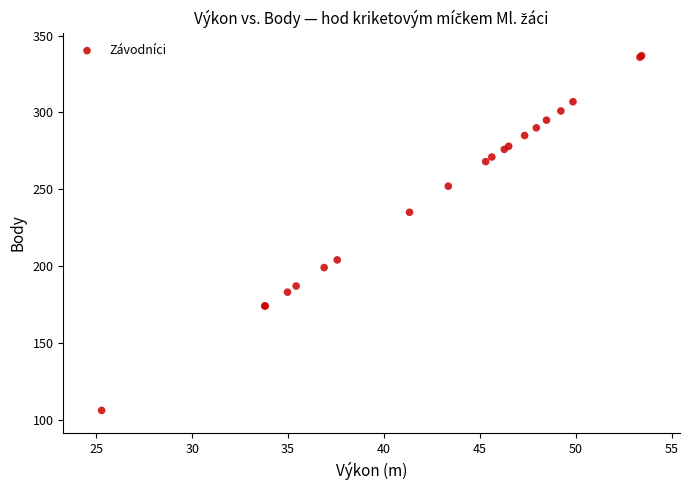

What Y value in the scatter plot is closest to 221?

235